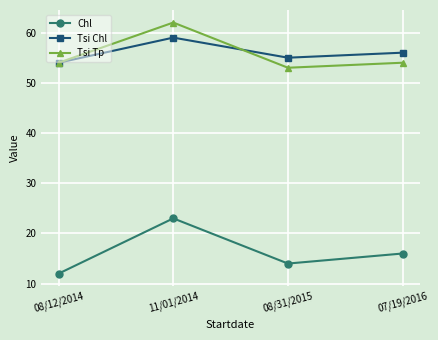

What is the total value across all series at 07/19/2016?

126